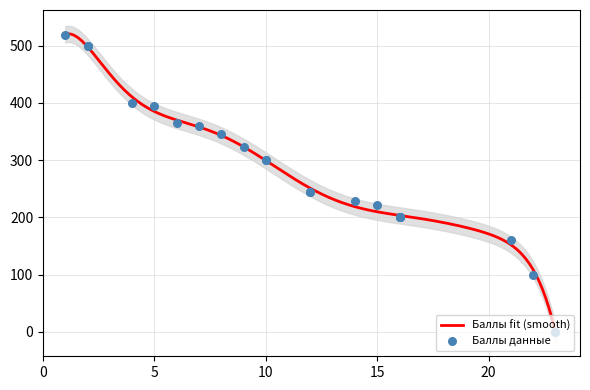

What is the change in value from 2 to 16?

-300